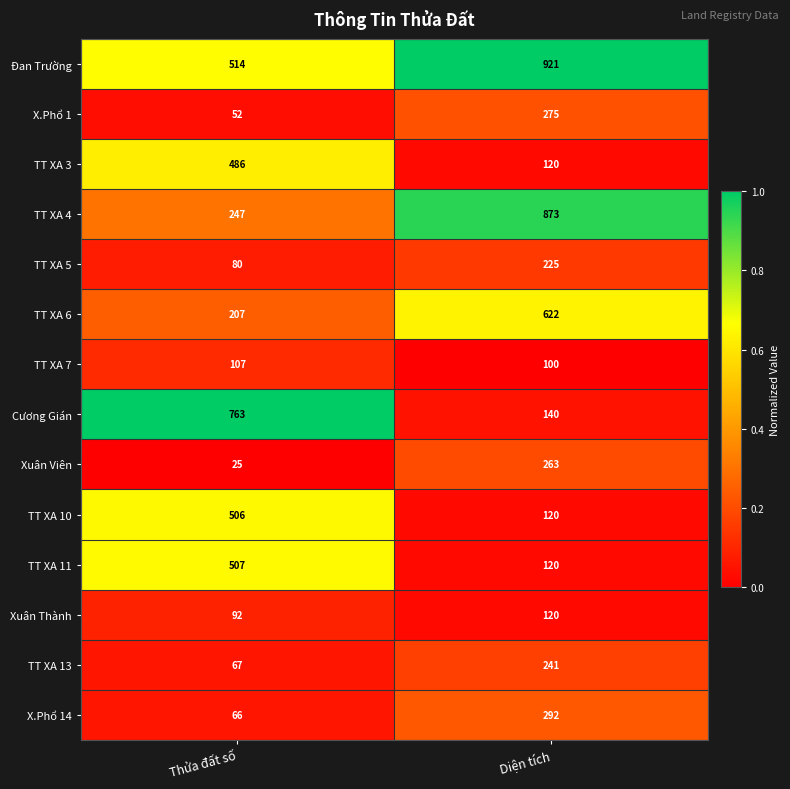

Reading right to left, extract all data points from this chart.

Đan Trường: Diện tích=921	Thửa đất số=514
X.Phổ 1: Diện tích=275	Thửa đất số=52
TT XA 3: Diện tích=120	Thửa đất số=486
TT XA 4: Diện tích=873	Thửa đất số=247
TT XA 5: Diện tích=225	Thửa đất số=80
TT XA 6: Diện tích=622	Thửa đất số=207
TT XA 7: Diện tích=100	Thửa đất số=107
Cương Gián: Diện tích=140	Thửa đất số=763
Xuân Viên: Diện tích=263	Thửa đất số=25
TT XA 10: Diện tích=120	Thửa đất số=506
TT XA 11: Diện tích=120	Thửa đất số=507
Xuân Thành: Diện tích=120	Thửa đất số=92
TT XA 13: Diện tích=241	Thửa đất số=67
X.Phổ 14: Diện tích=292	Thửa đất số=66